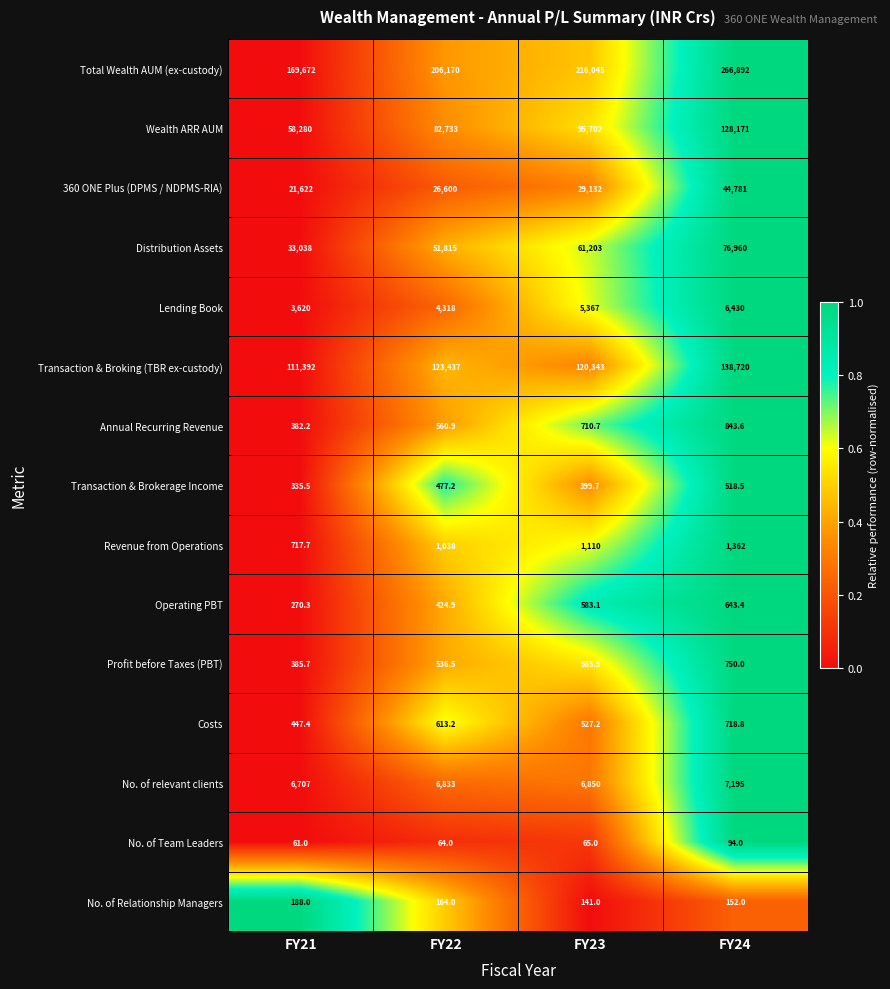

Which category has the highest value across all series?

FY24